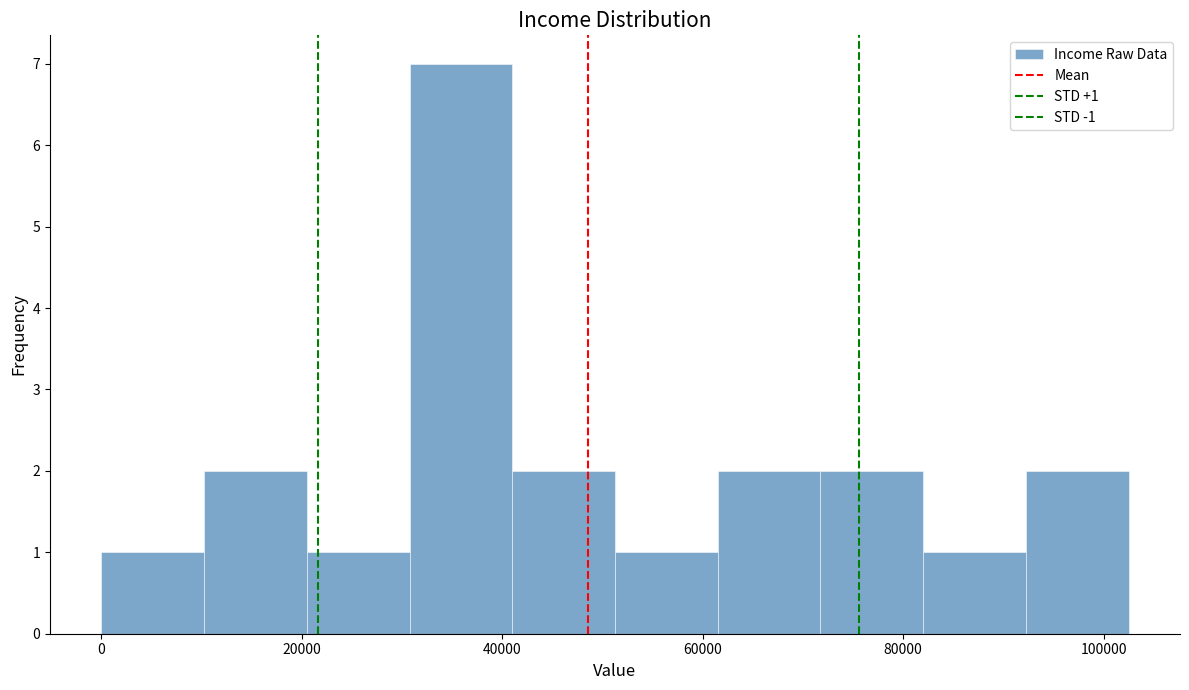

Over which range of the x-axis is the bar tallest?

30000 to 42000